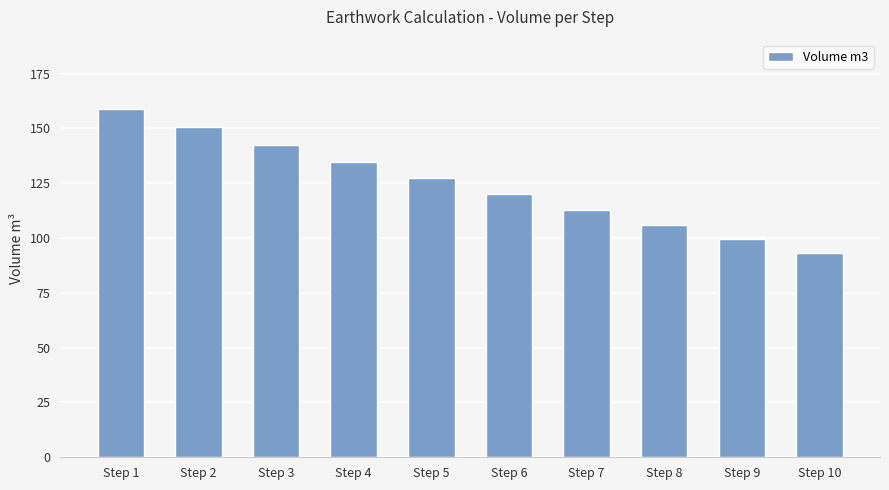

Reading left to right, list all the values displayed in this chart.

Step 1=158.7	Step 2=150.5	Step 3=142.6	Step 4=134.8	Step 5=127.3	Step 6=120.0	Step 7=112.9	Step 8=106.0	Step 9=99.4	Step 10=92.9